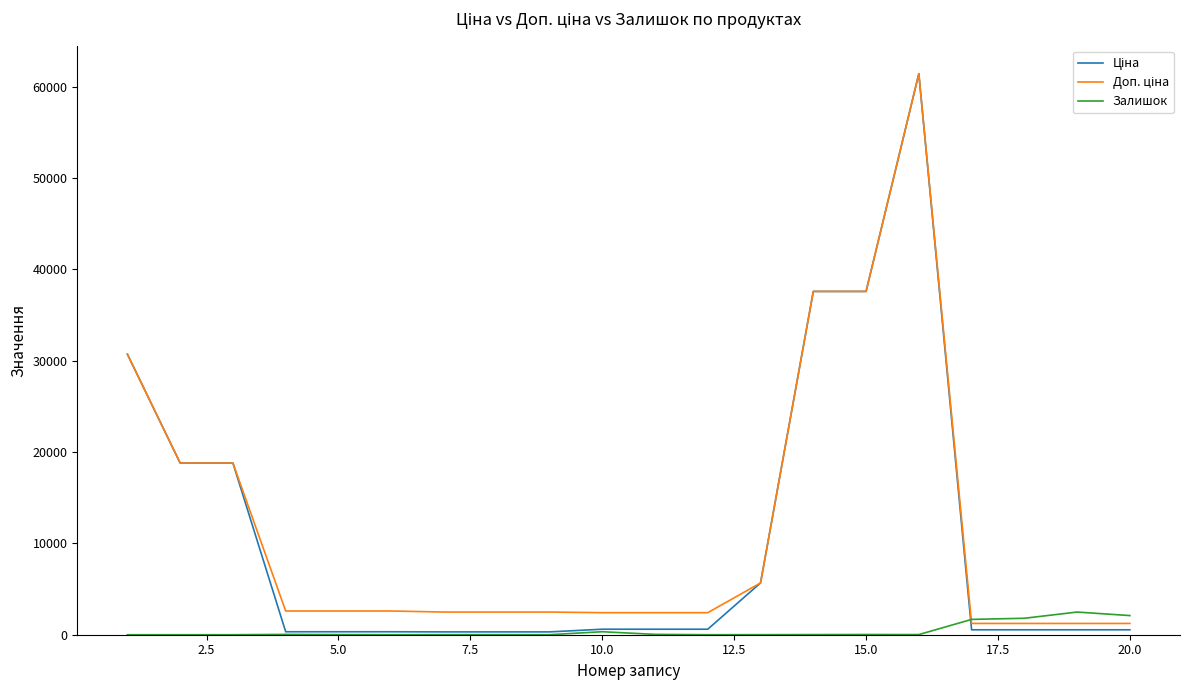

What is the greatest value displayed?

61434.3